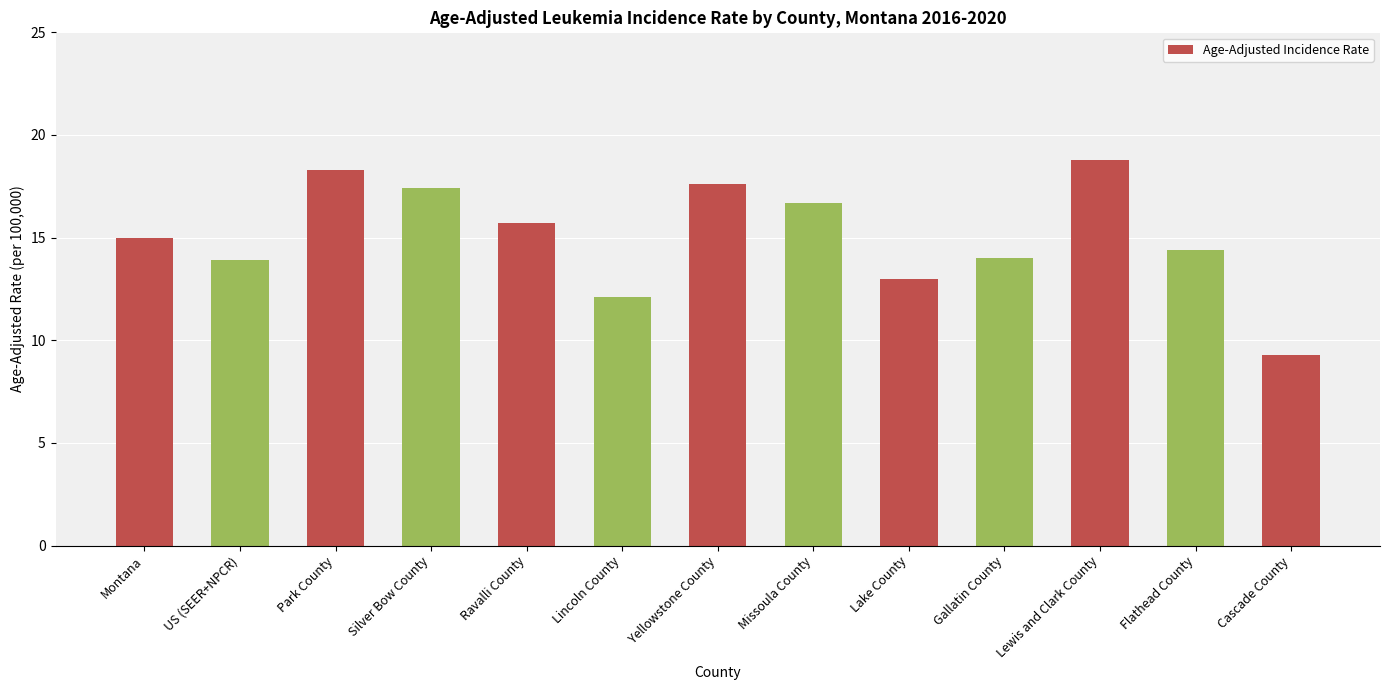

What is the sum of all values?

196.2